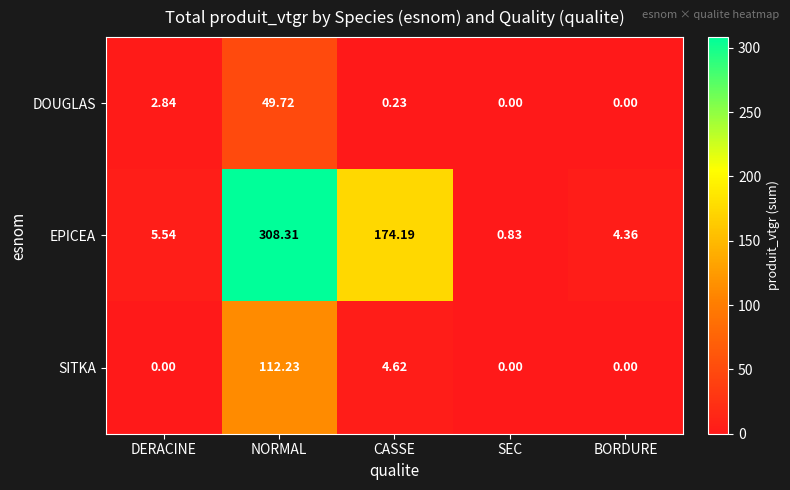

What is the total value across all series at NORMAL?

470.3